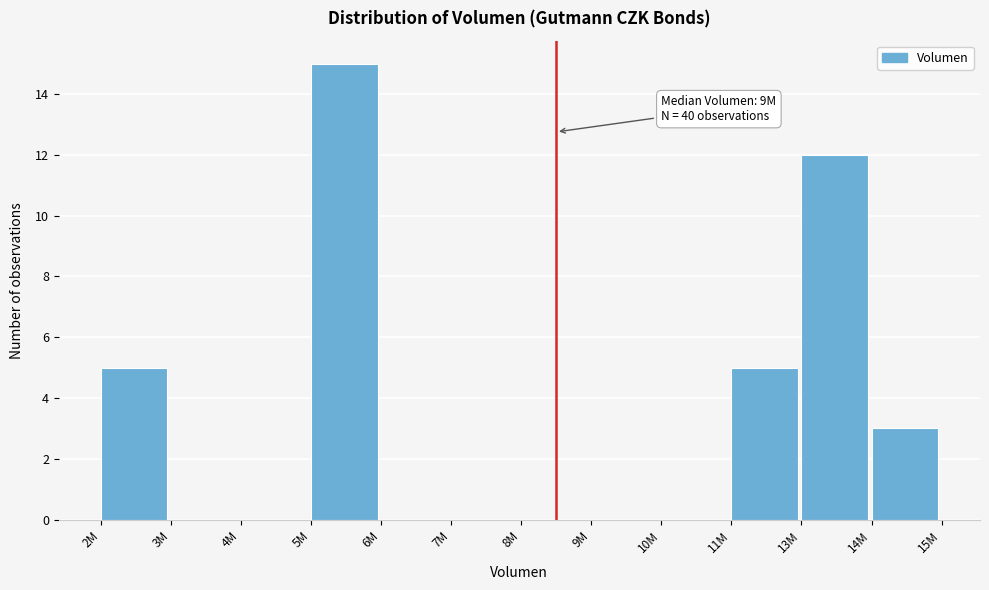

Reading left to right, extract all data points from this chart.

2M=5	3M=0	4M=0	5M=15	6M=0	7M=0	8M=0	9M=0	10M=0	11M=5	13M=12	14M=3